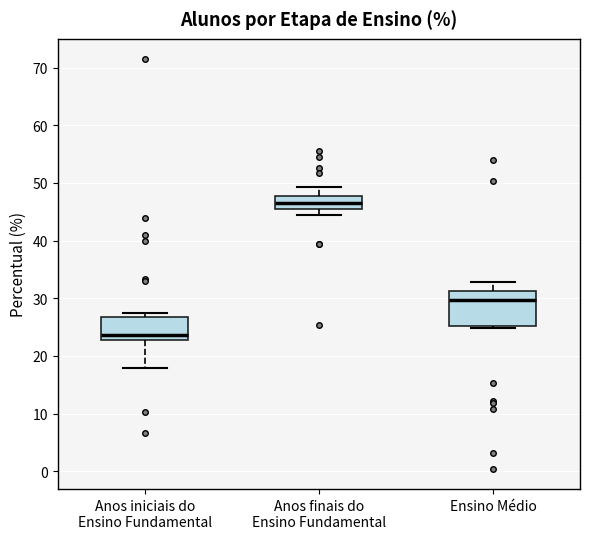

Which box has the lowest median line?

Anos iniciais do Ensino Fundamental